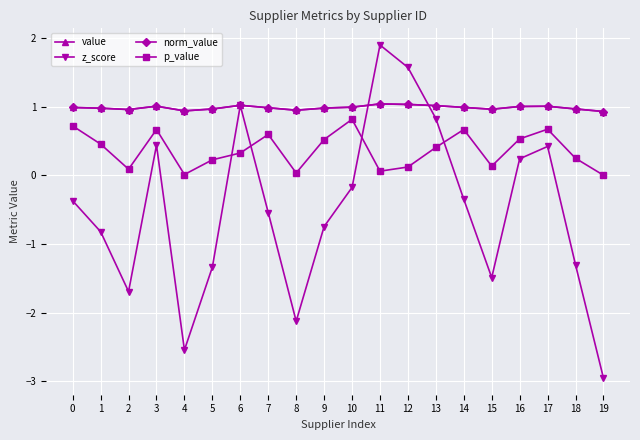

Does the chart have visible grid lines?

Yes